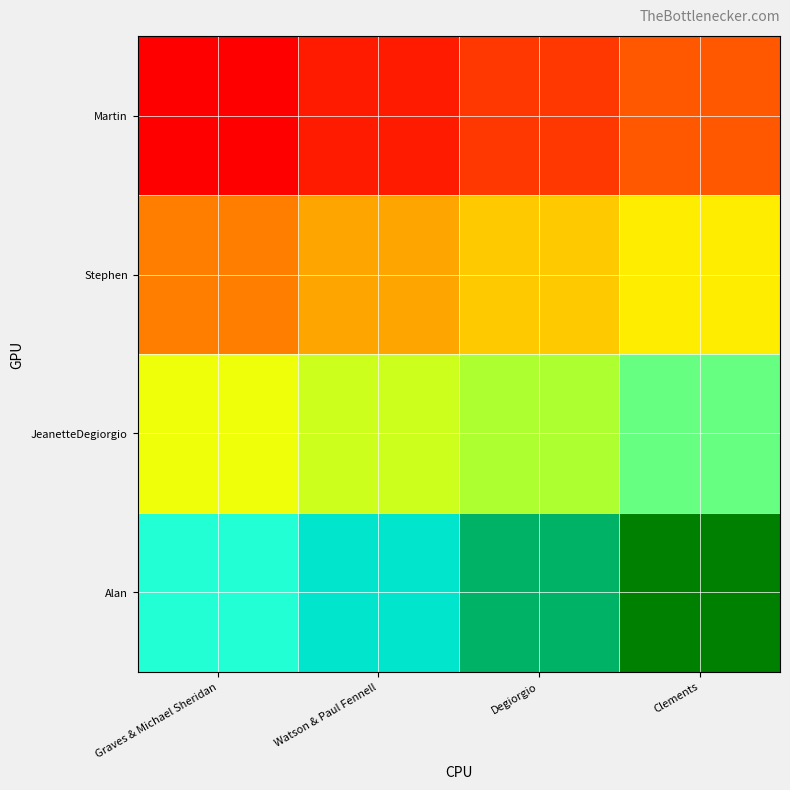

Between Clements and Graves & Michael Sheridan, which is larger?

Clements